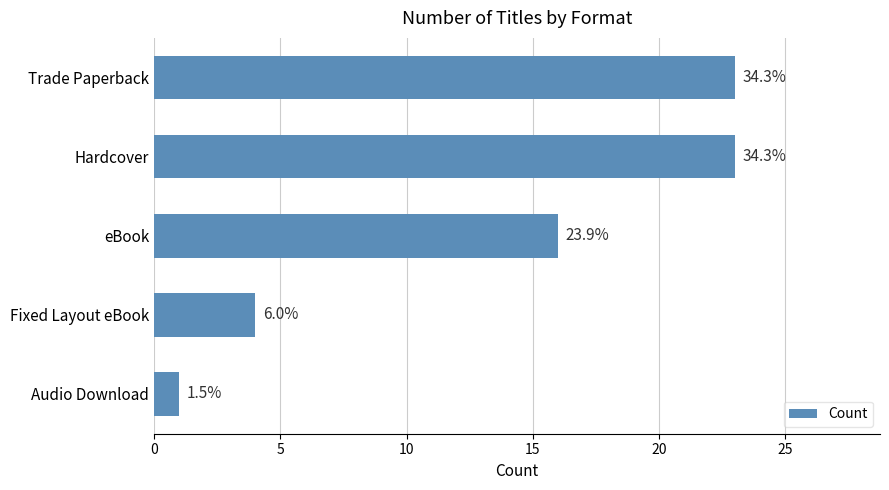

What is the minimum value shown in the chart?

1